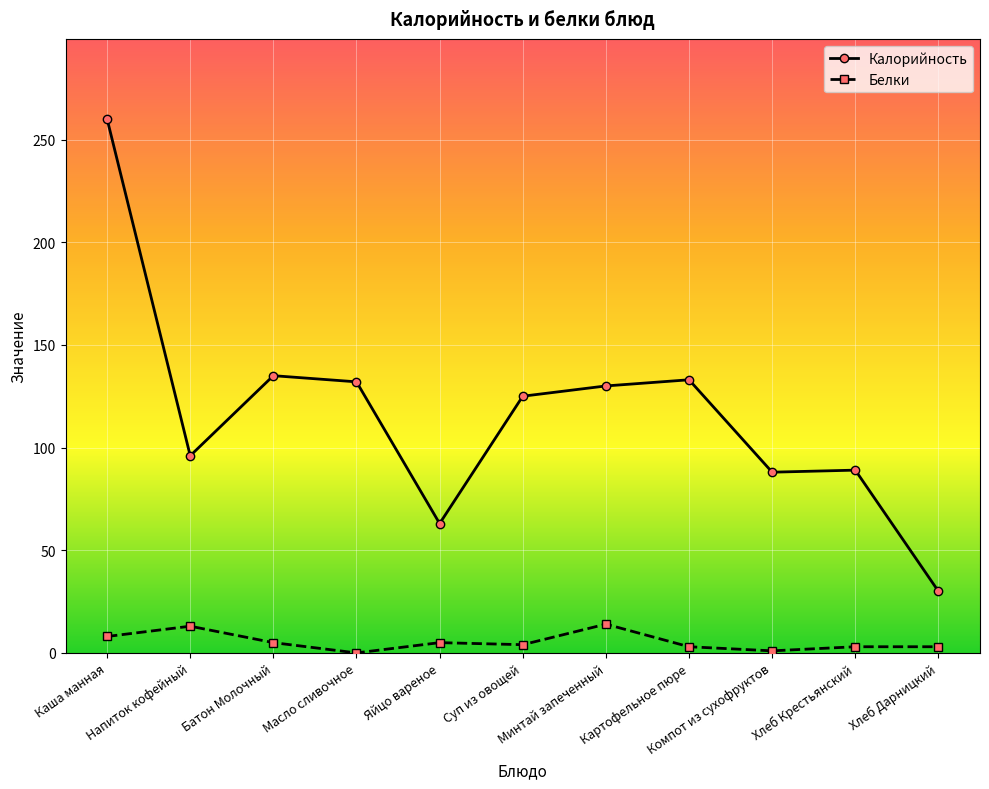

How many lines are shown in the chart?

2